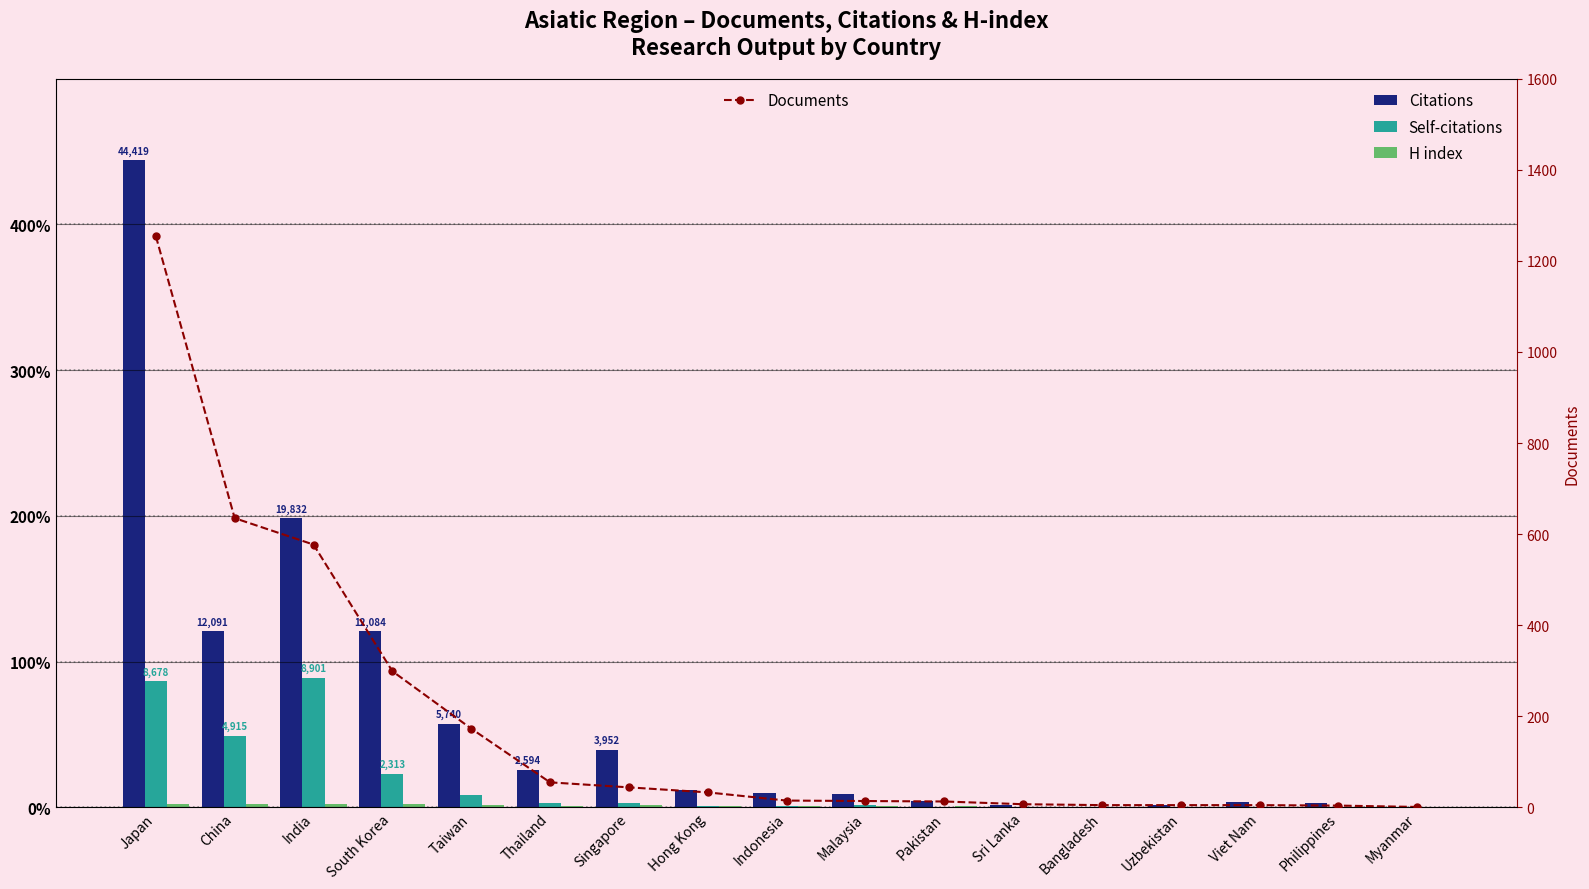

What is the spread (max minus min) of values at Philippines?

303